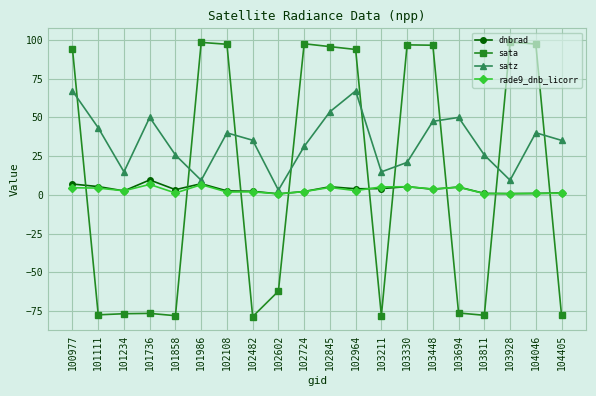

How many categories are shown in the chart?

20